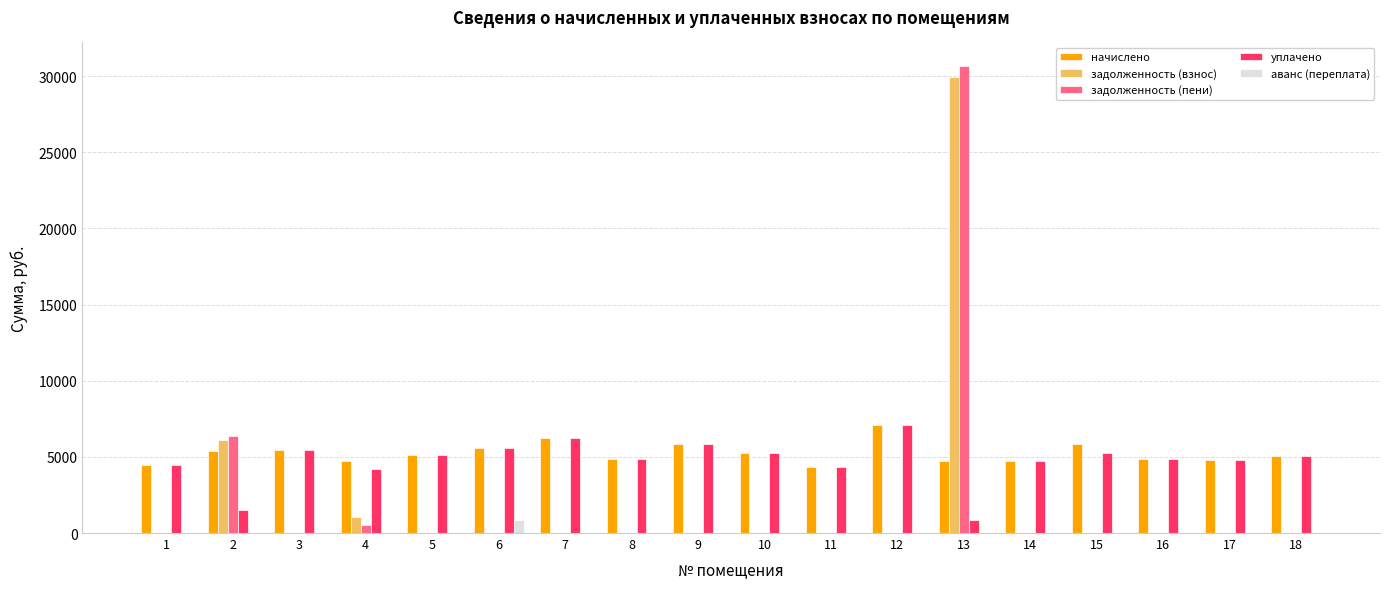

Which series changed the most between 8 and 13?

задолженность (пени)